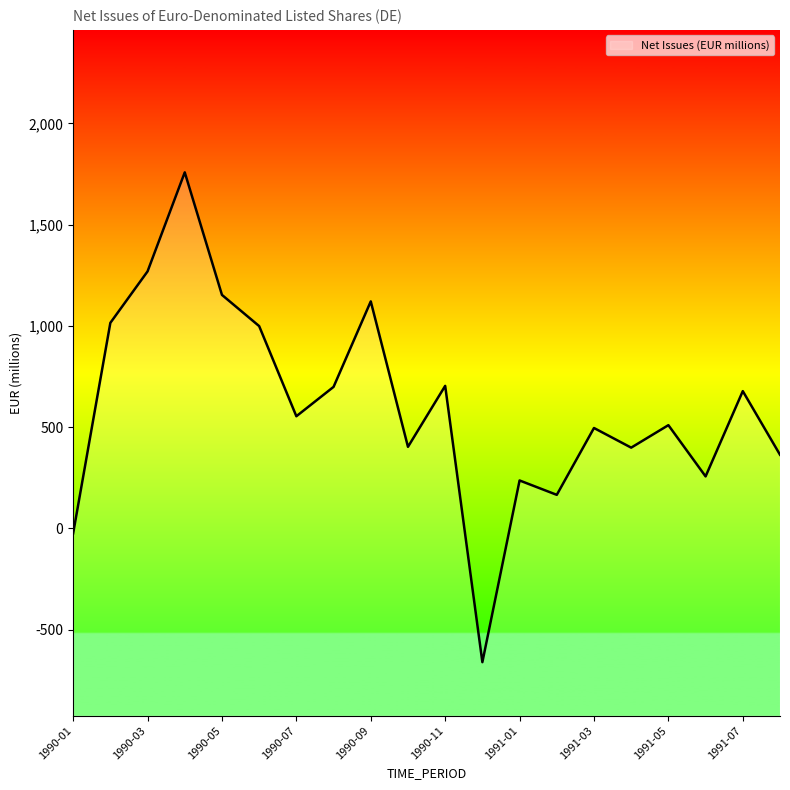

Rank the categories by value from lowest to highest.

1990-12, 1990-01, 1991-02, 1991-01, 1991-06, 1991-08, 1991-04, 1990-10, 1991-03, 1991-05, 1990-07, 1991-07, 1990-08, 1990-11, 1990-06, 1990-02, 1990-09, 1990-05, 1990-03, 1990-04